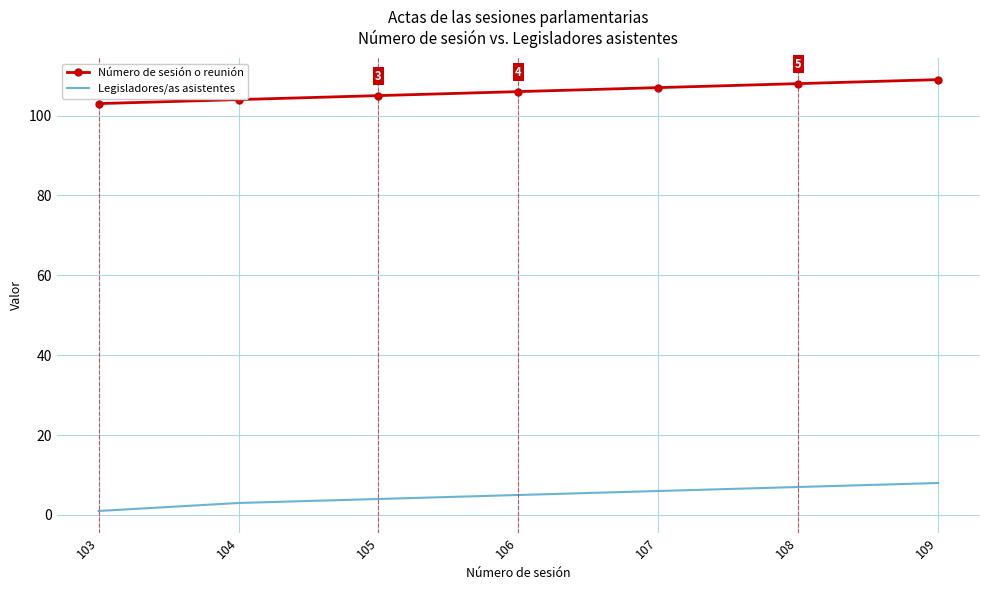

Count the number of categories in the chart.

7